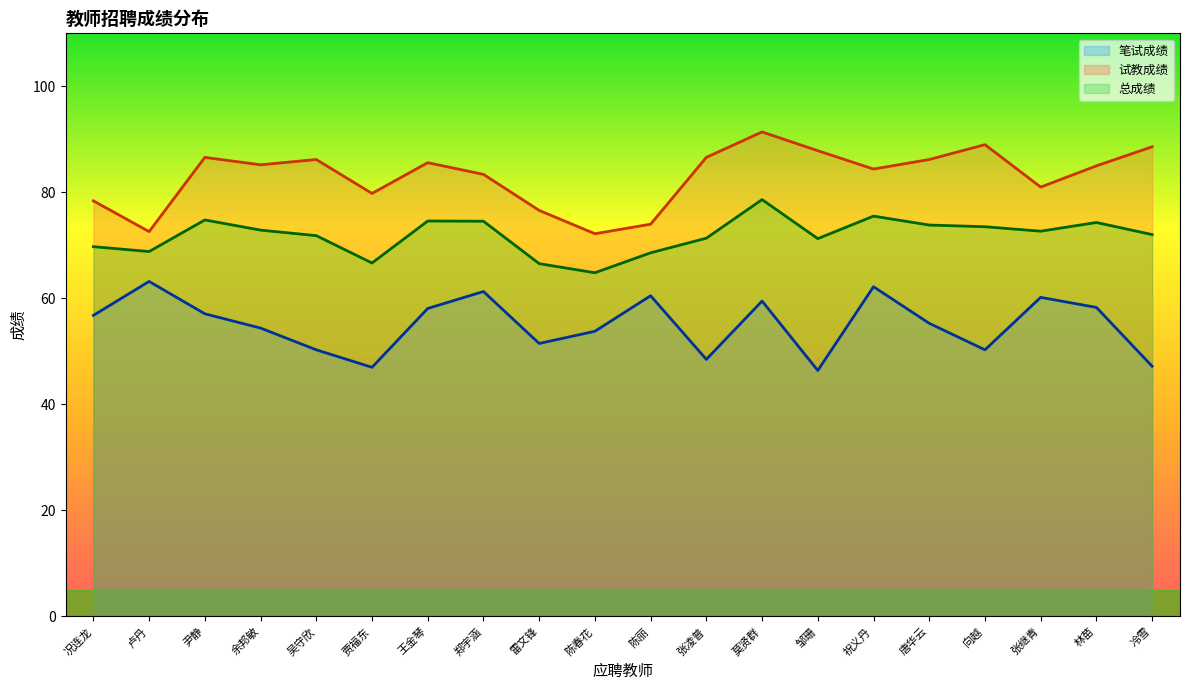

How many lines are shown in the chart?

3